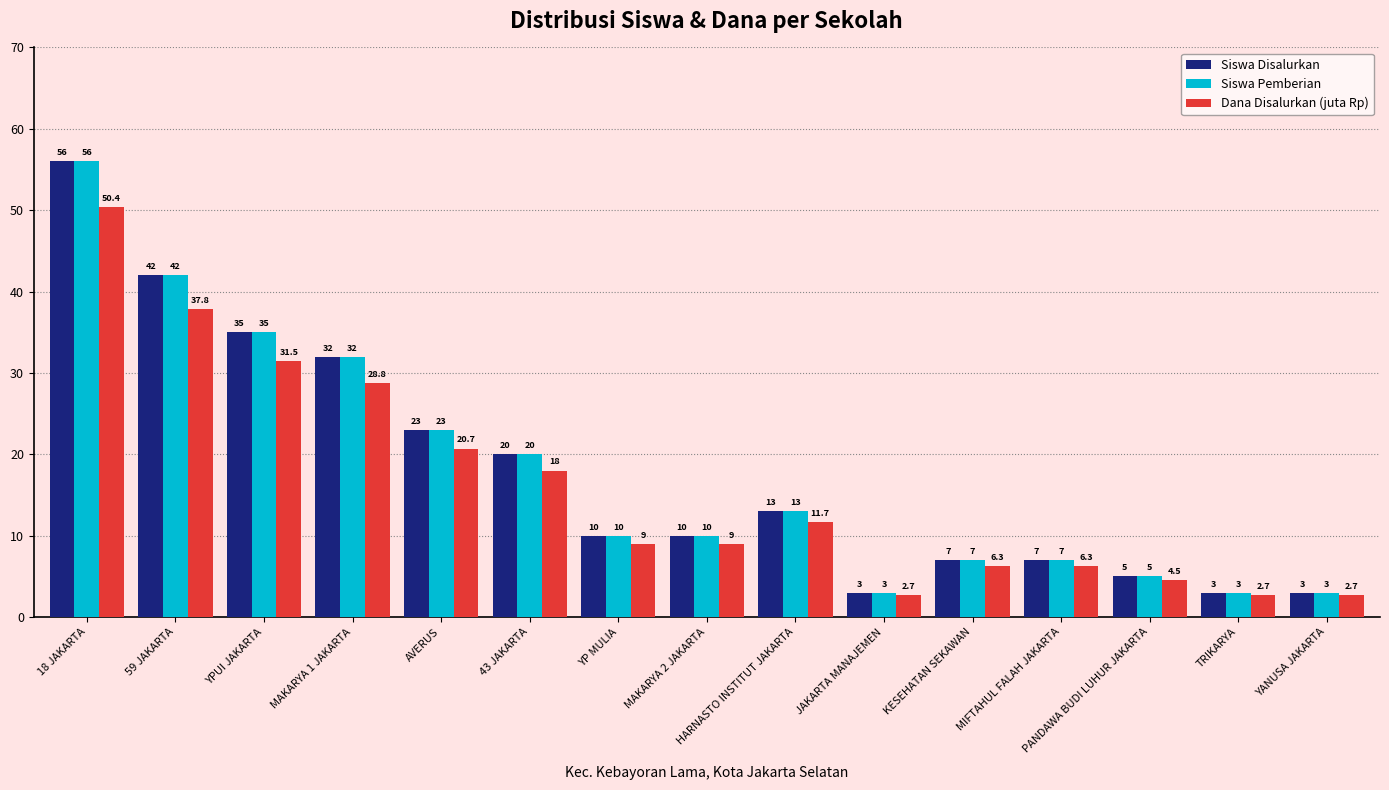

How many bars are there in each group?

3